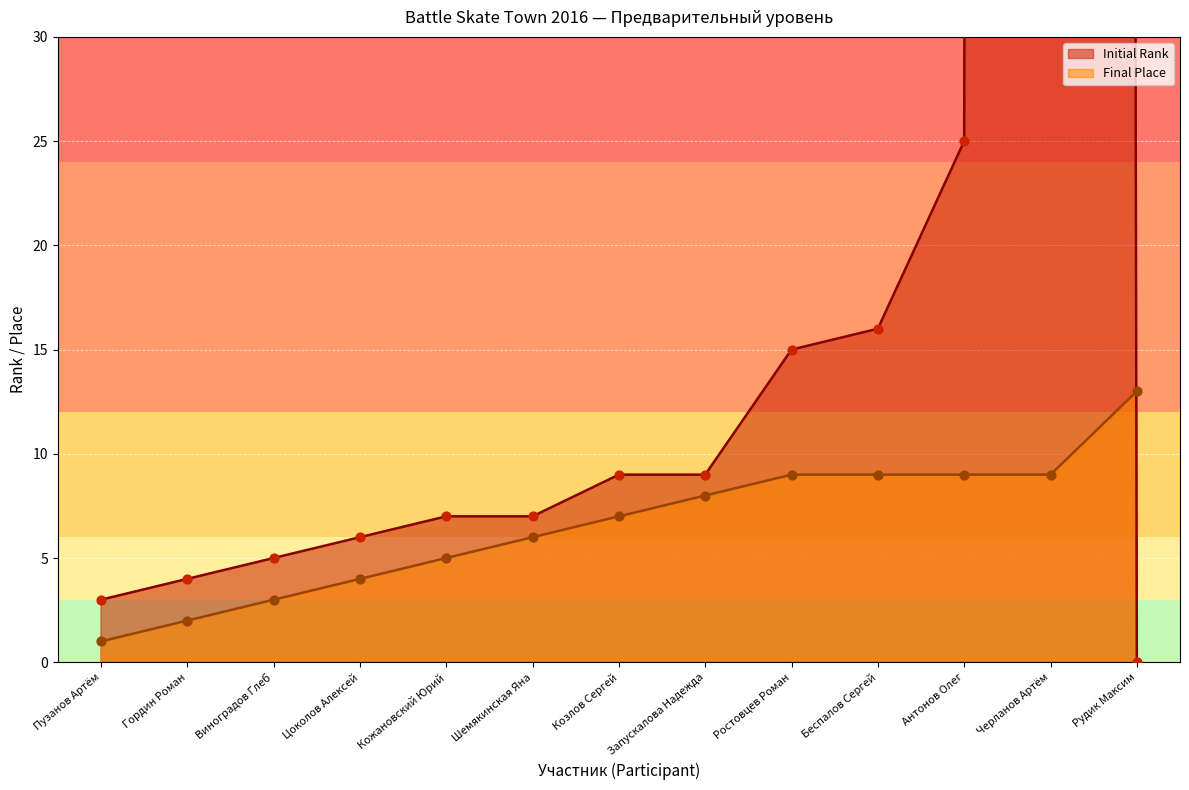

What are all the series names shown in the legend?

Initial Rank, Final Place